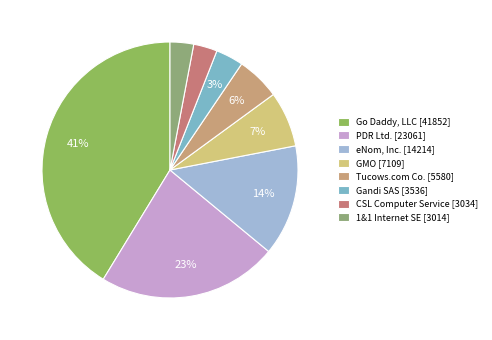

Count the number of slices in the pie.

8